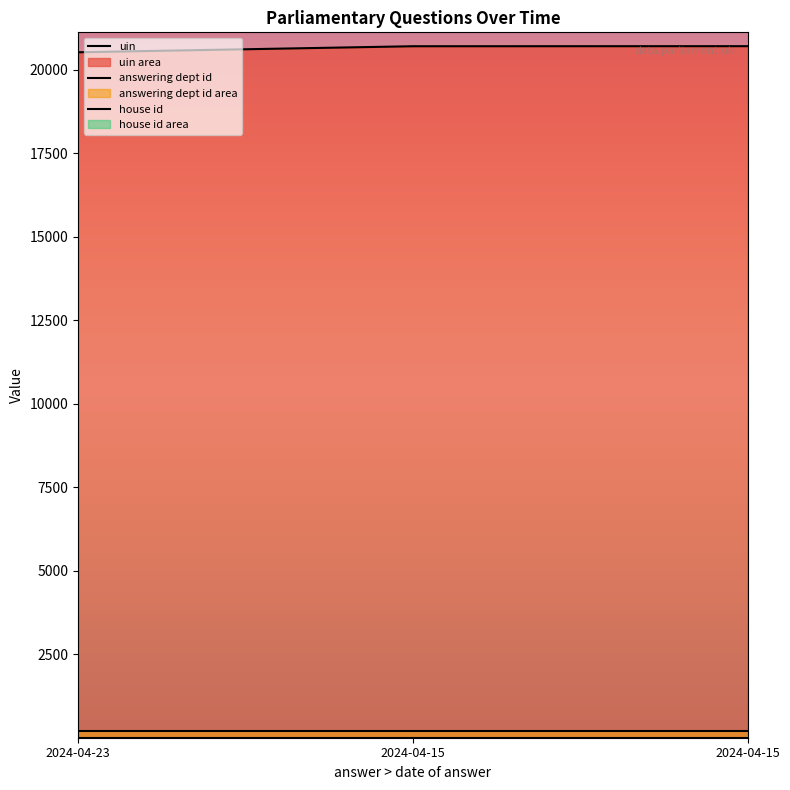

What is the value of the answering dept id point at the 2nd from the left?

208